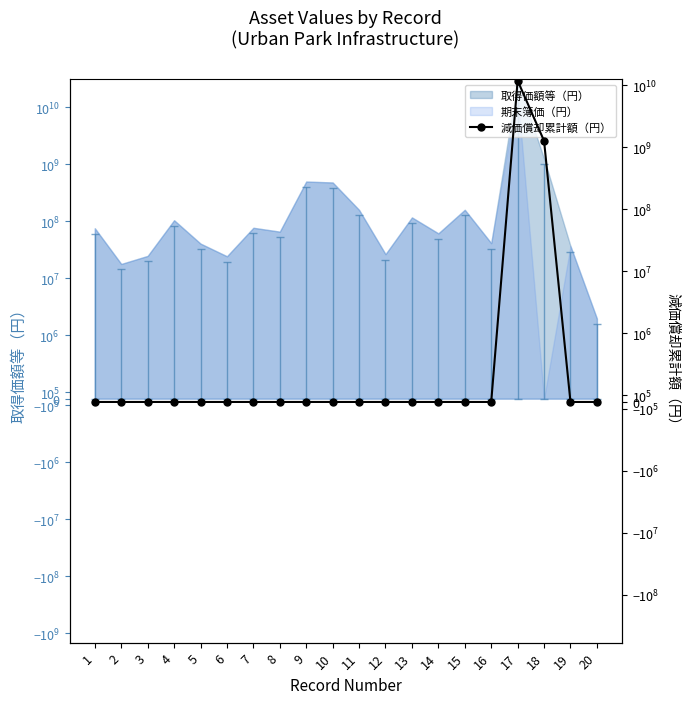

Which category has the lowest value across all series?

1